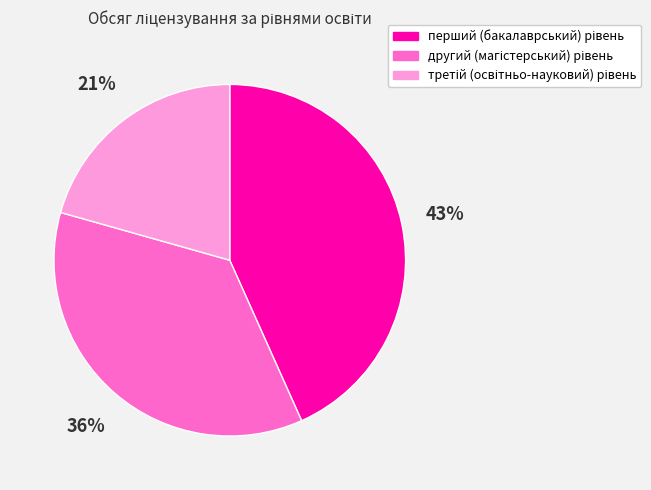

To the nearest percent, what is the average slice percentage?

33%